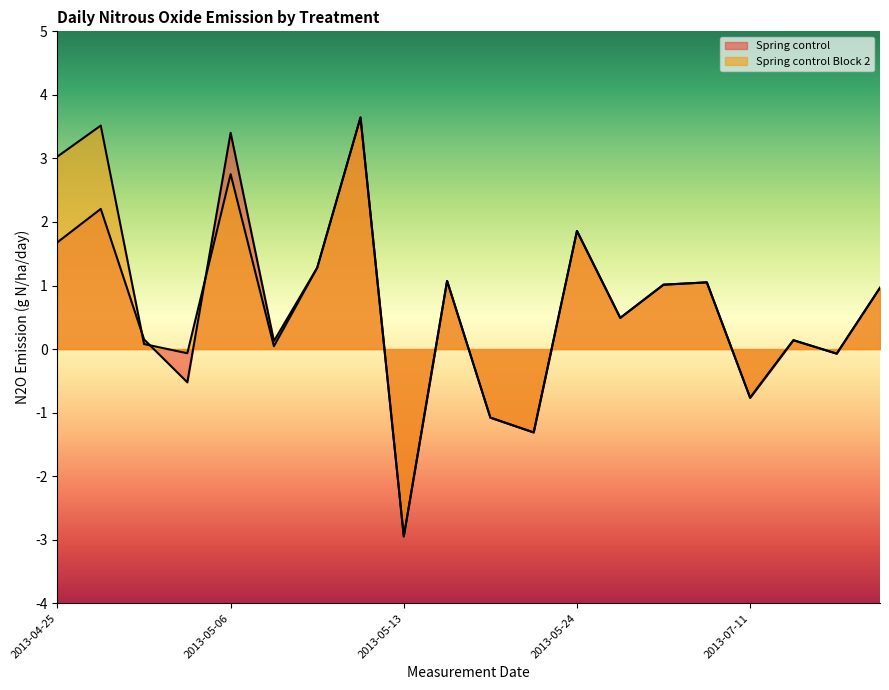

How many values in the Spring control series are below 0?

6